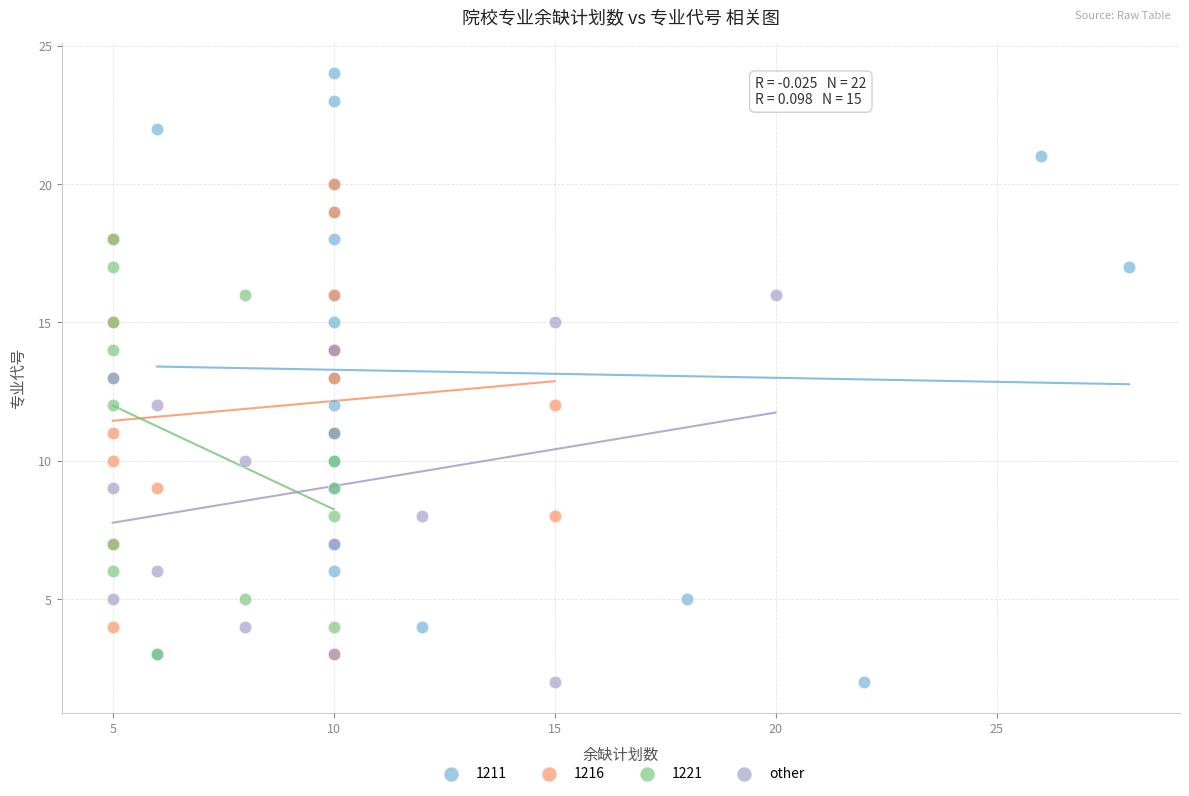

Which series has the widest spread of Y values?

1211